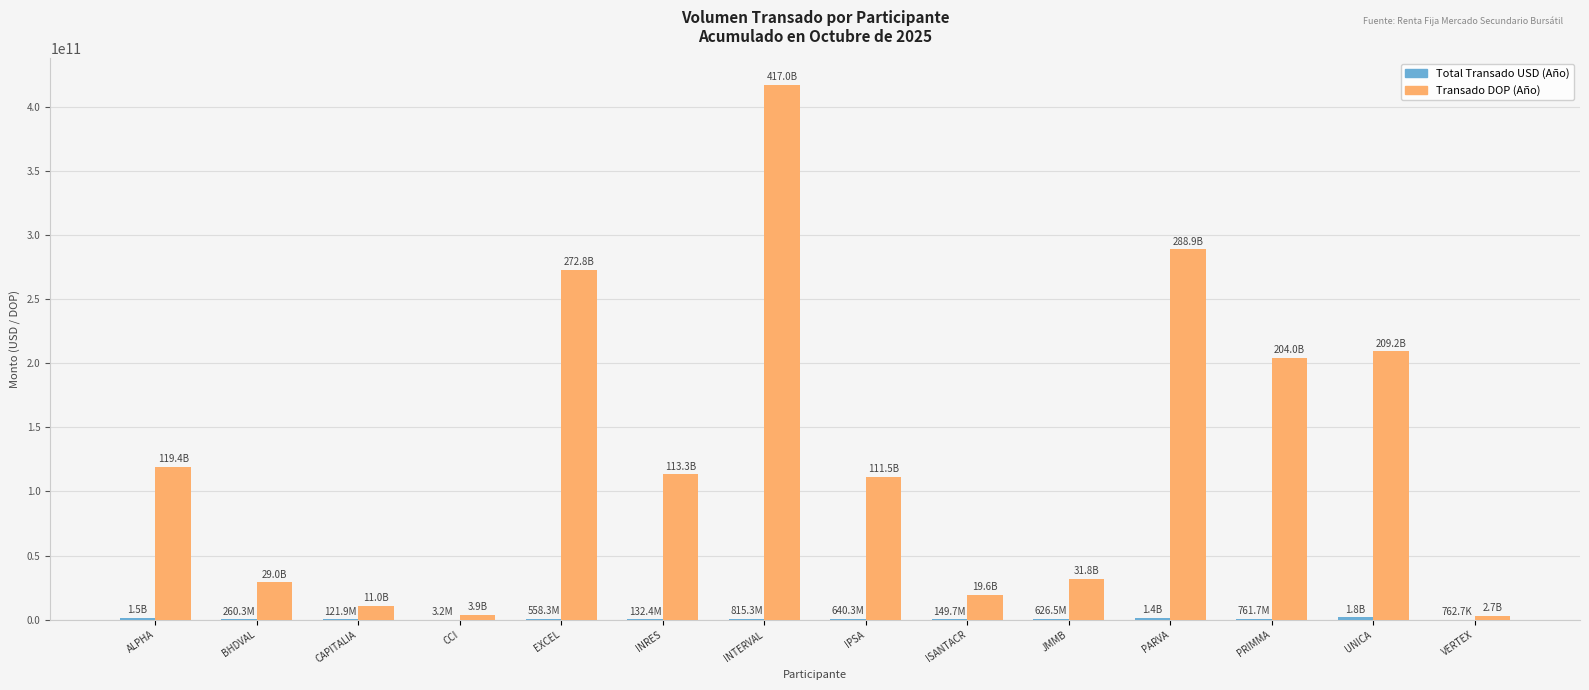

How many distinct data groups are displayed?

2